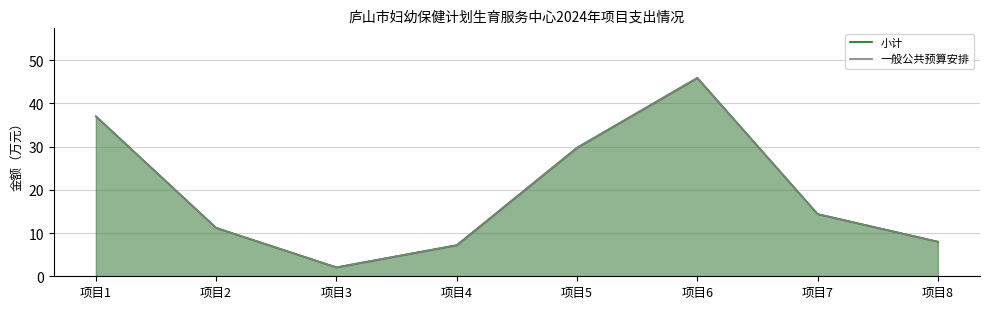

The value of 一般公共预算安排 at 项目4 is 3.3. True or false?

False